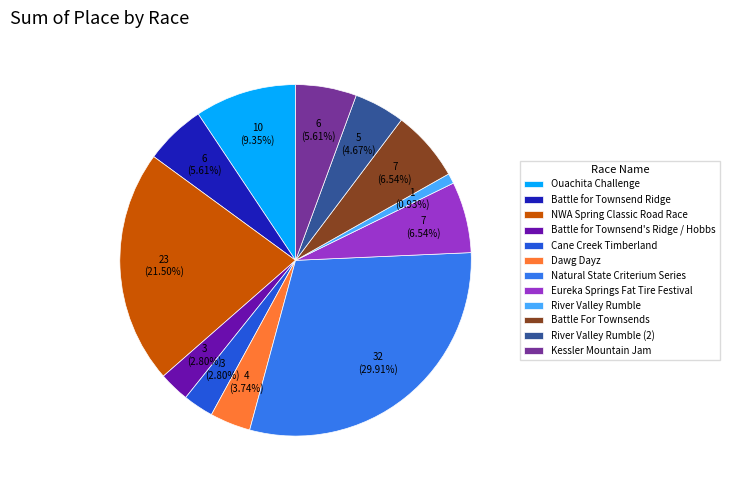

The Cane Creek Timberland slice represents 3% of the pie. True or false?

True